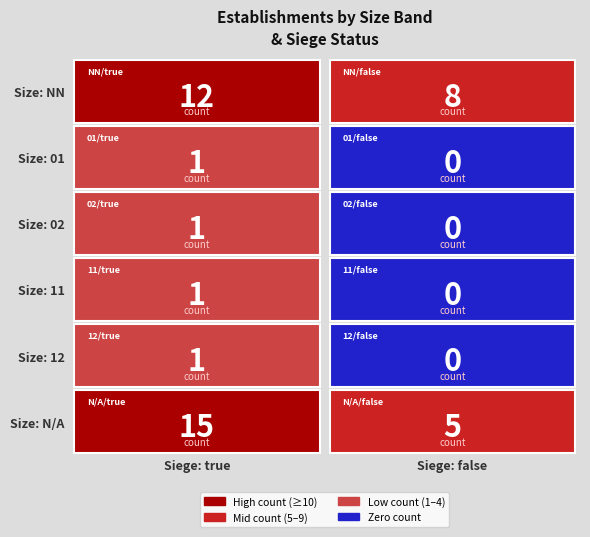

At which category is the sum across all series the highest?

true